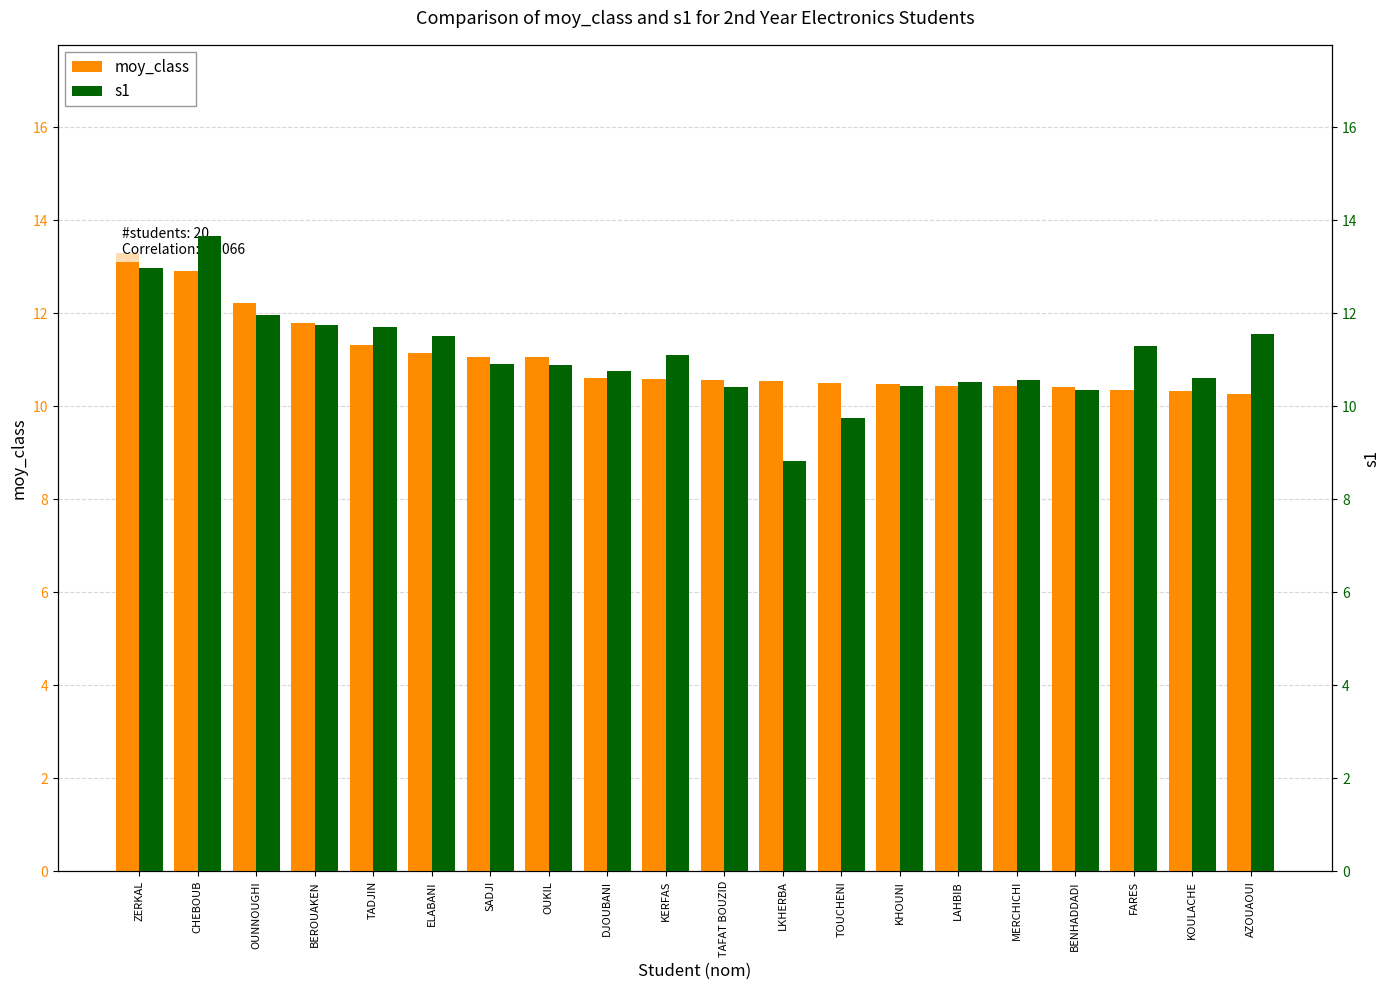

How many data points does each series have?

20